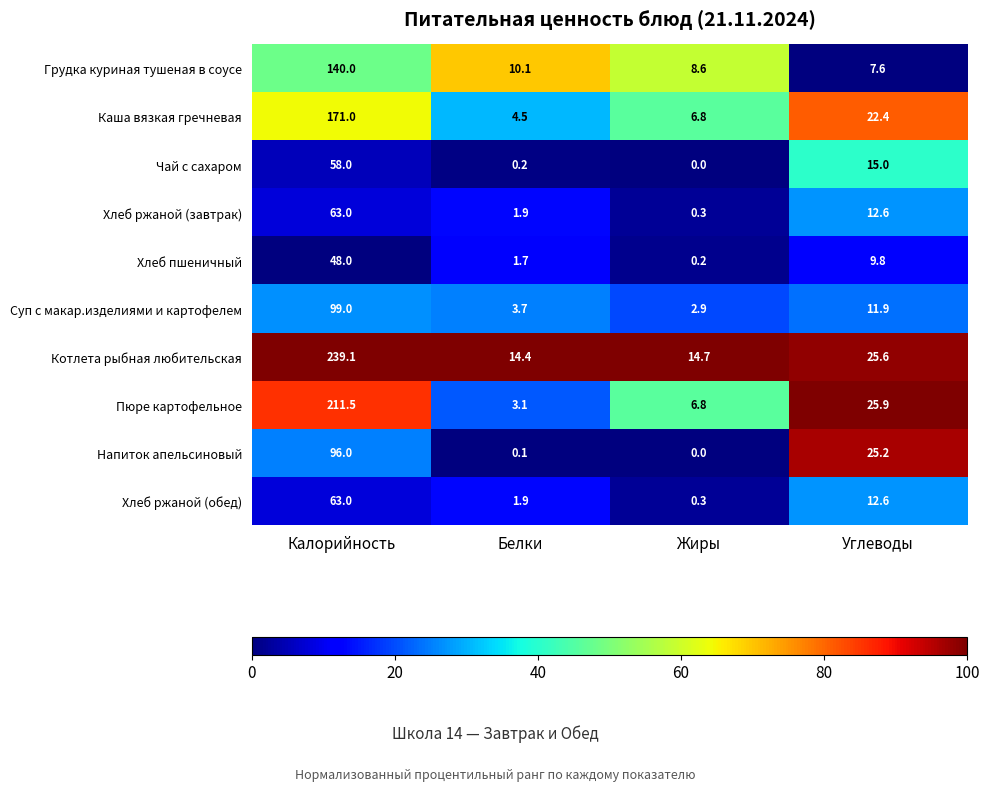

Which series has the largest total across all categories?

Котлета рыбная любительская